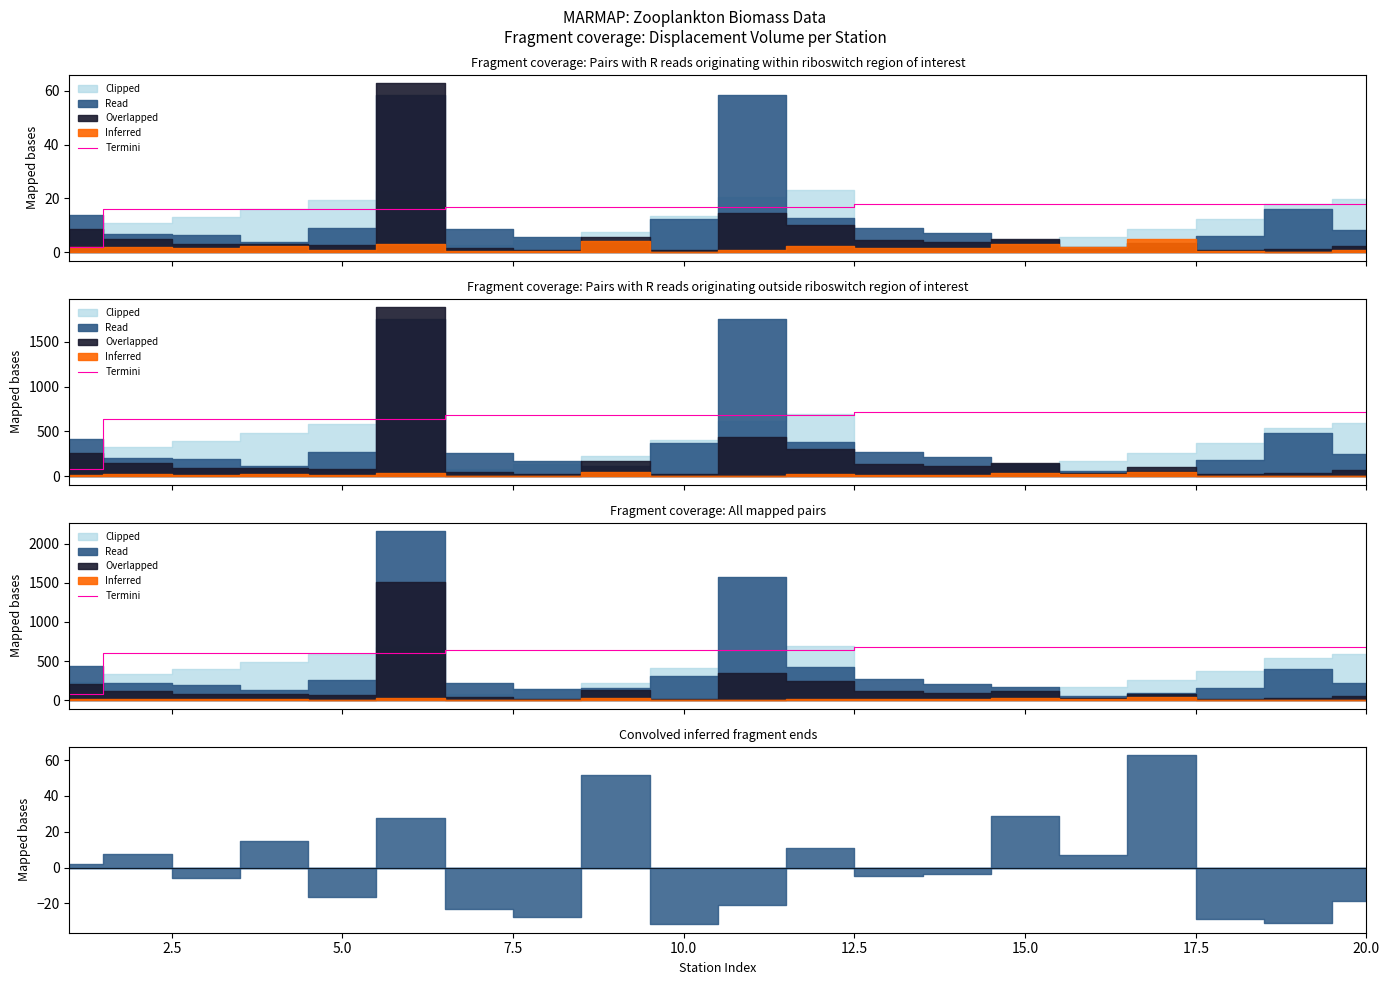

Reading left to right, transcribe all the data shown in this chart.

76	608	608	608	608	608	646	646	646	646	646	646	684	684	684	684	684	684	684	684